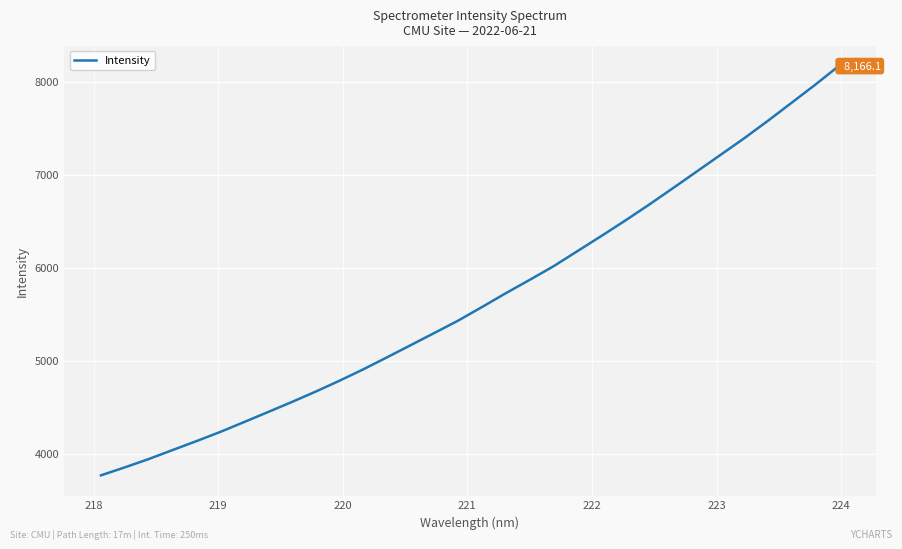

What is the greatest value displayed?

8166.1